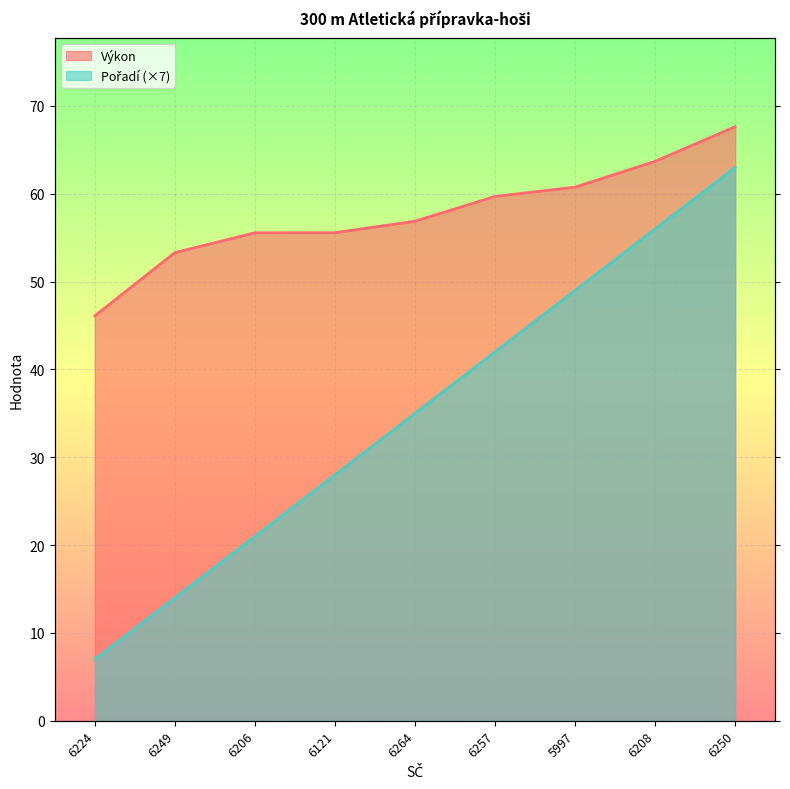

Which label corresponds to the smallest value in the chart?

6224